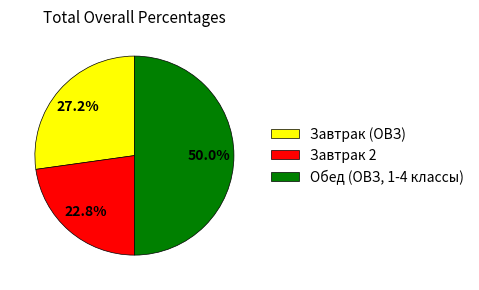

True or false: Завтрак (ОВЗ) accounts for 39% of the total.

False